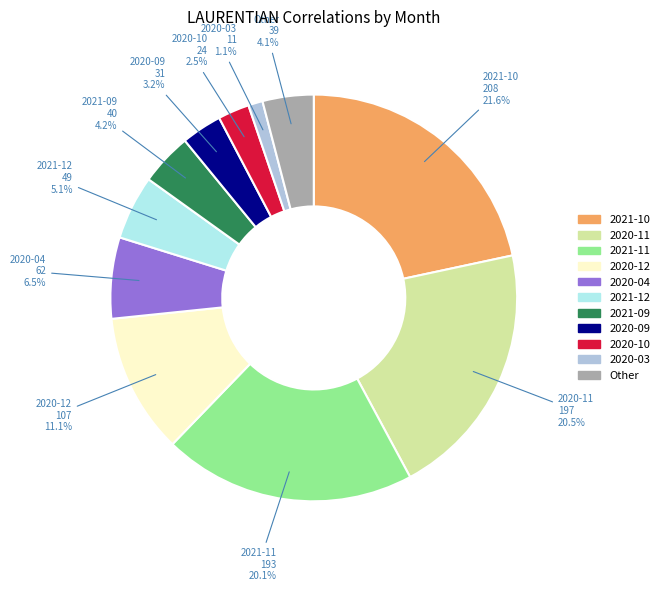

To the nearest percent, what is the difference between the 2020-11 and 2020-10 slice percentages?

18%